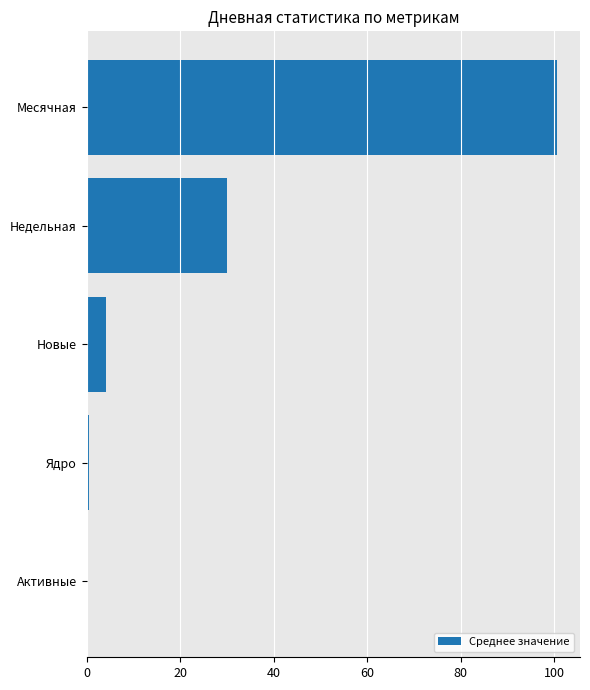

Count the number of data series in this chart.

1